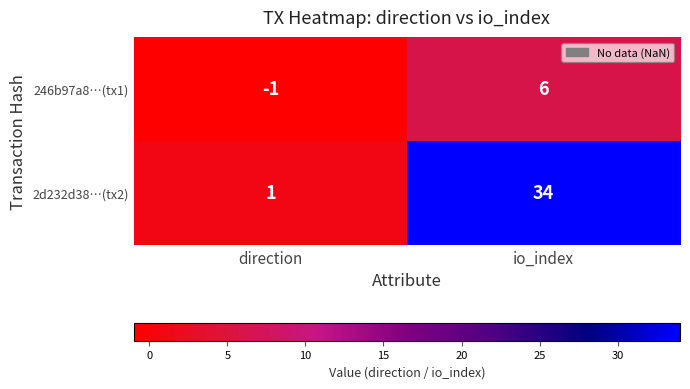

Count the number of data series in this chart.

2